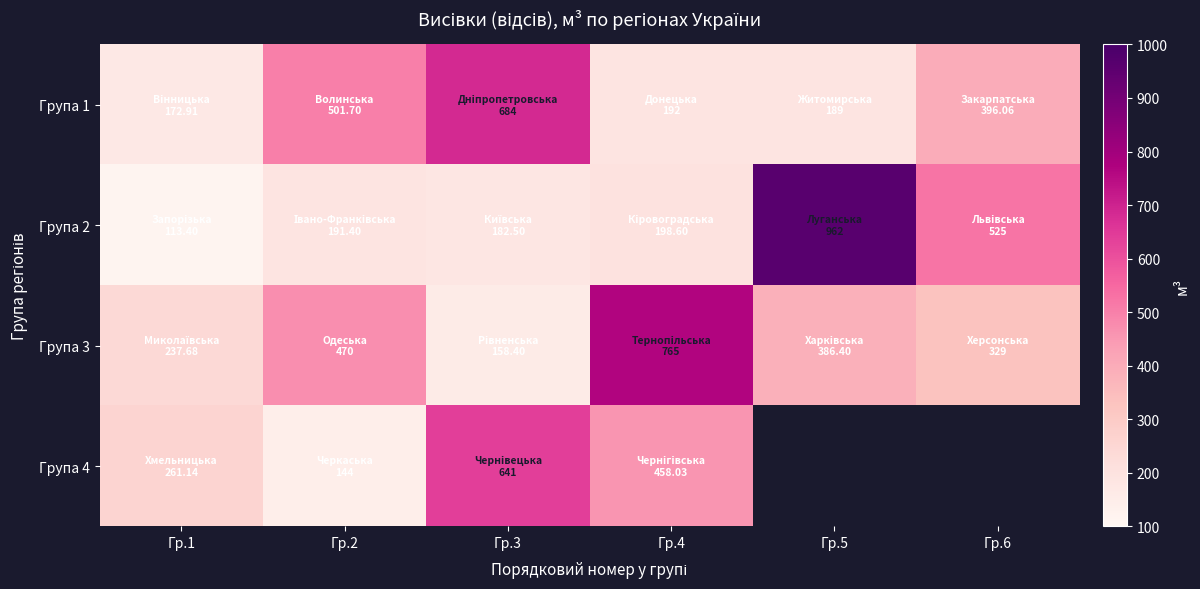

At Гр.5, list the series in order from smallest to largest.

Група 1, Група 3, Група 2, Група 4